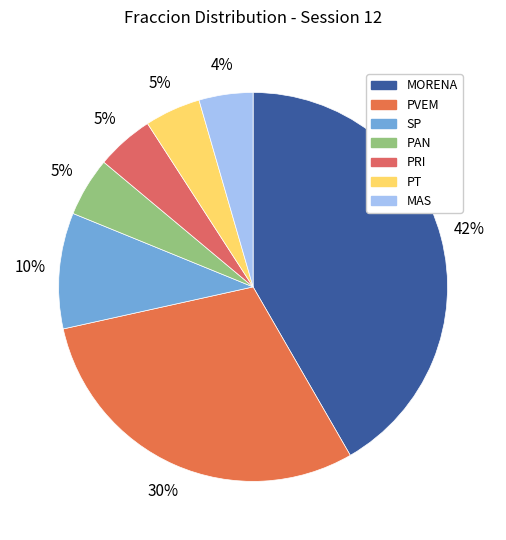

Does any single category account for the majority?

No